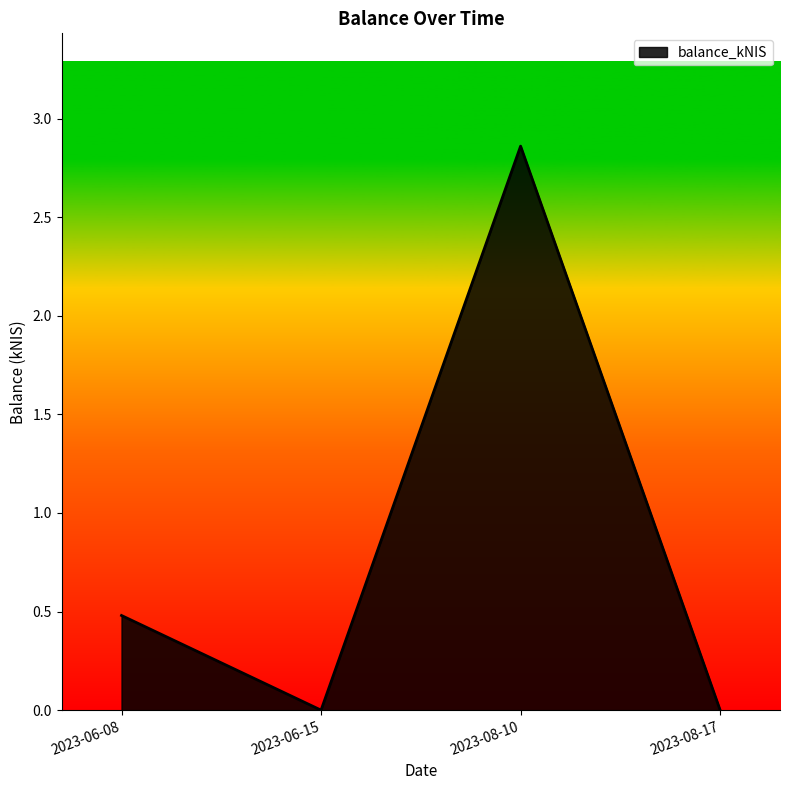

What position from the left is 2023-08-17?

4